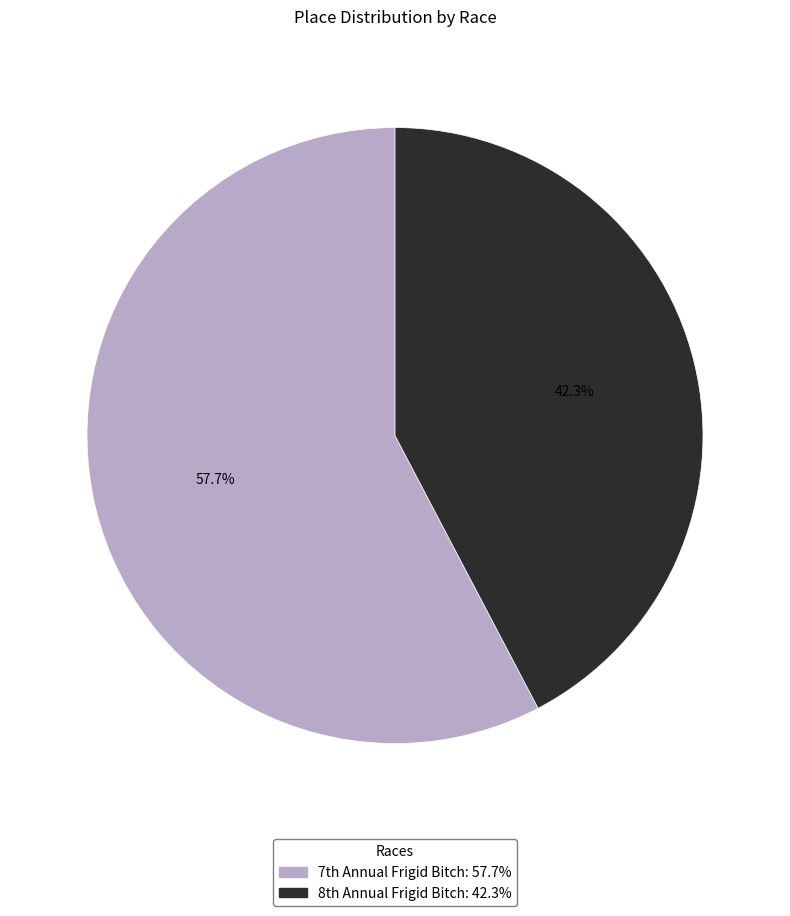

How many slices are in this pie chart?

2